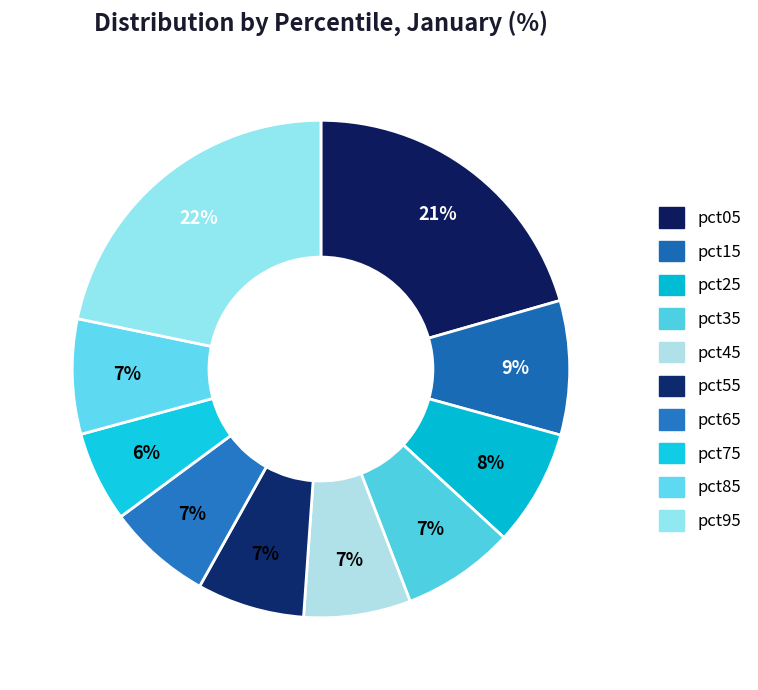

How many slices are in this pie chart?

10